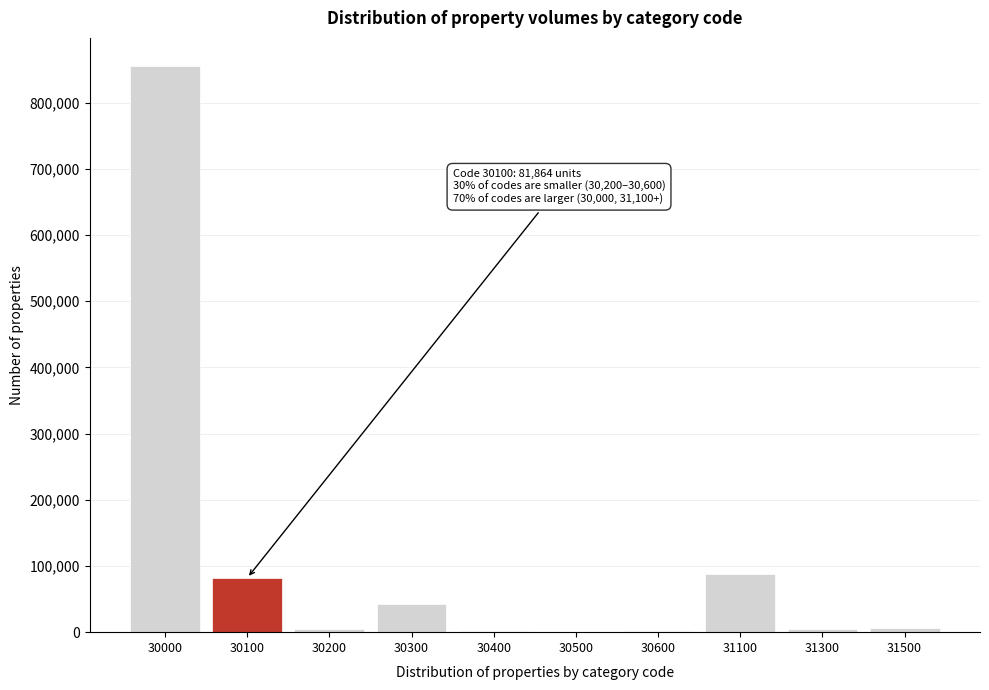

Is it true that the value at 31100 is 137428?

False